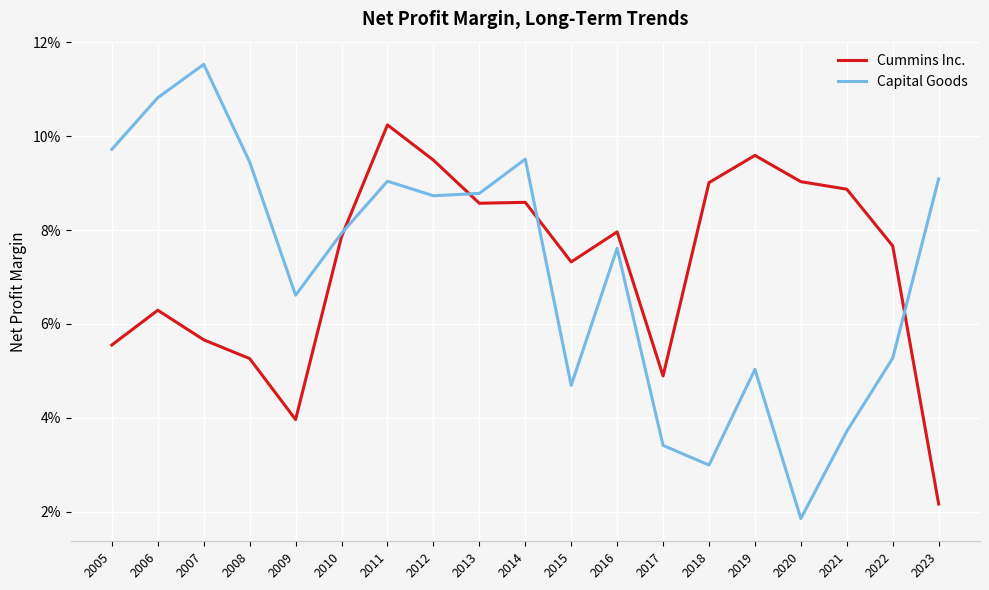

The Cummins Inc. series shows 0.0 at 2017. True or false?

True